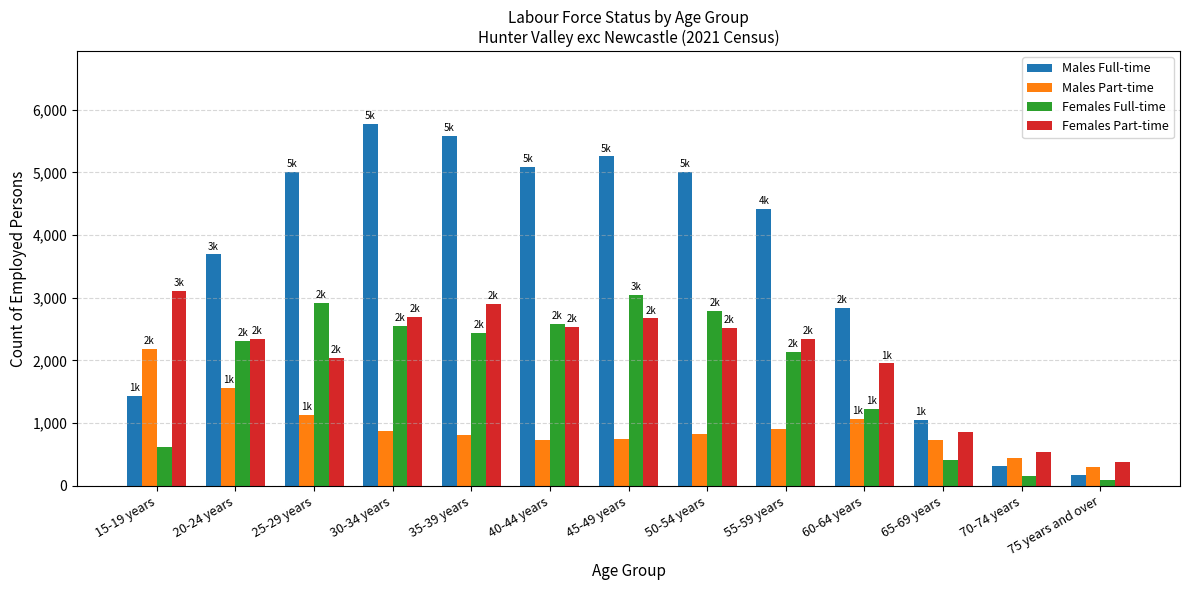

The Males Part-time series shows 817 at 35-39 years. True or false?

True